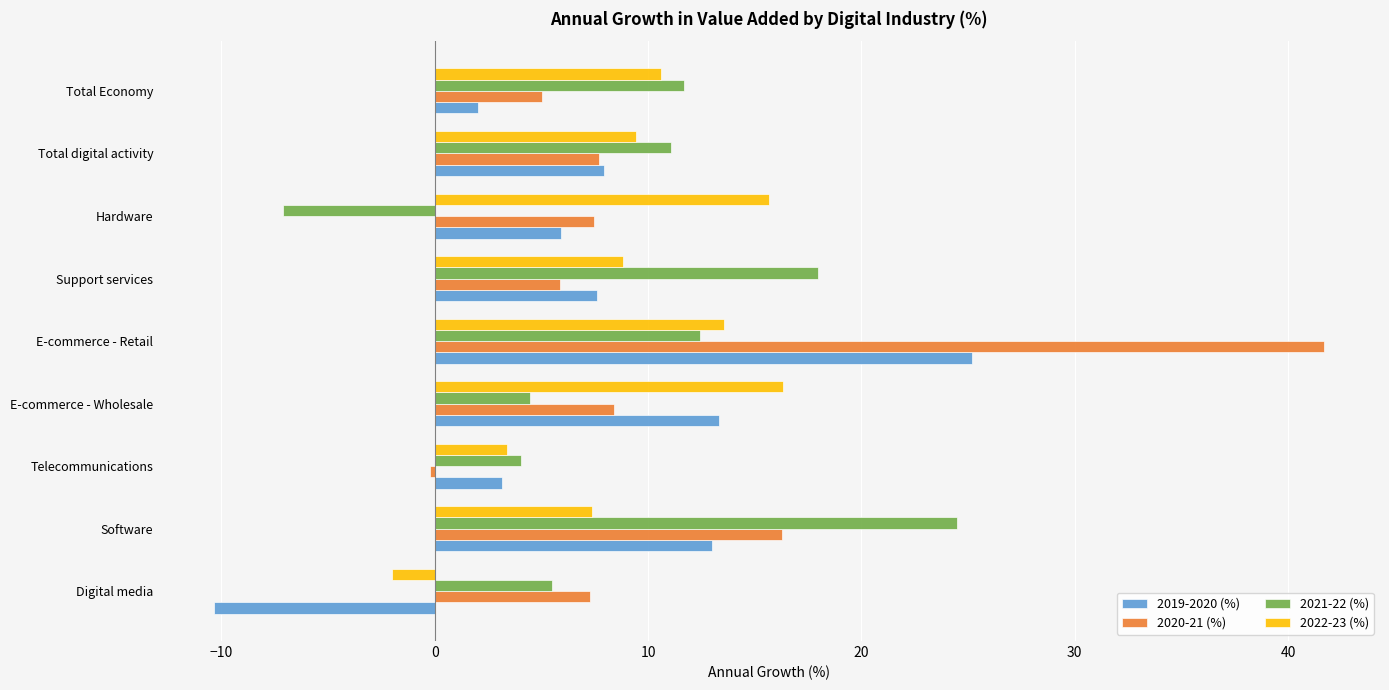

Which category has the highest value across all series?

E-commerce - Retail